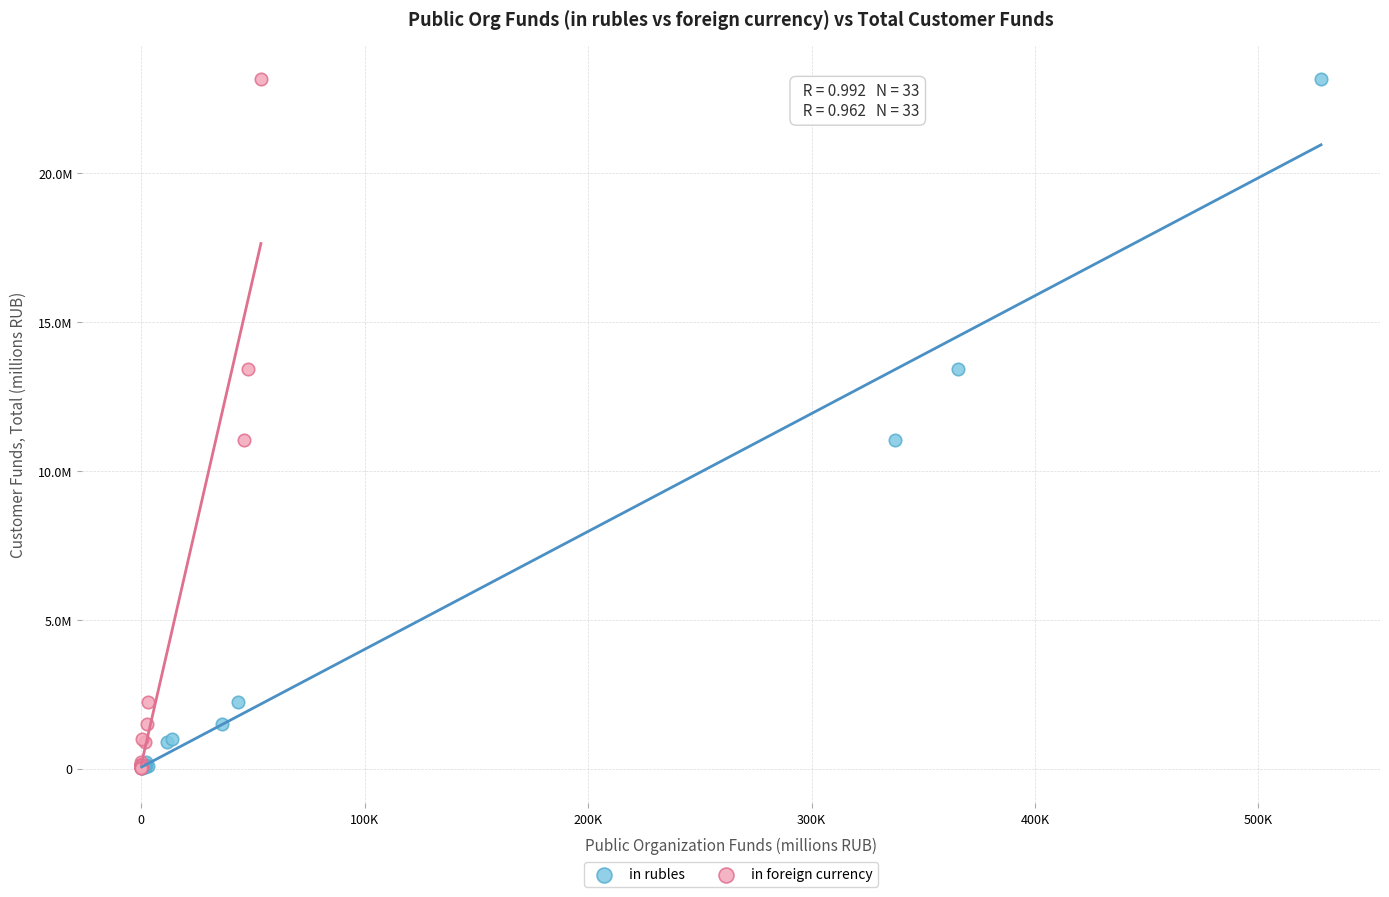

What are all the series names shown in the legend?

in rubles, in foreign currency